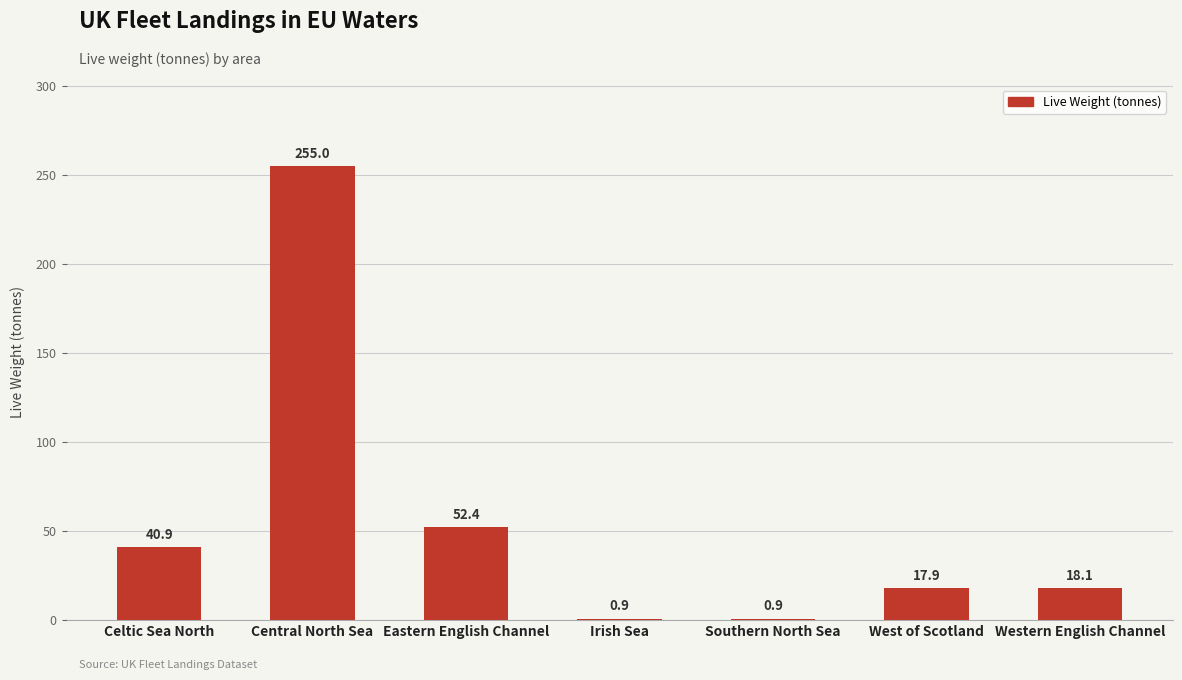

True or false: the data shows 255.0 at Central North Sea.

True